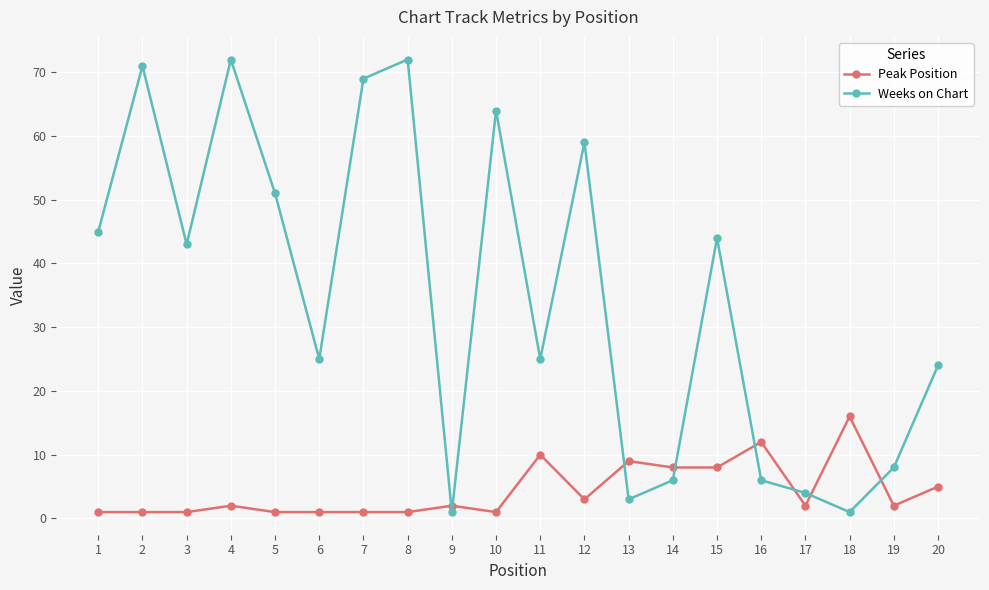

Which series ends up on top after the final intersection of Weeks on Chart and Peak Position?

Weeks on Chart